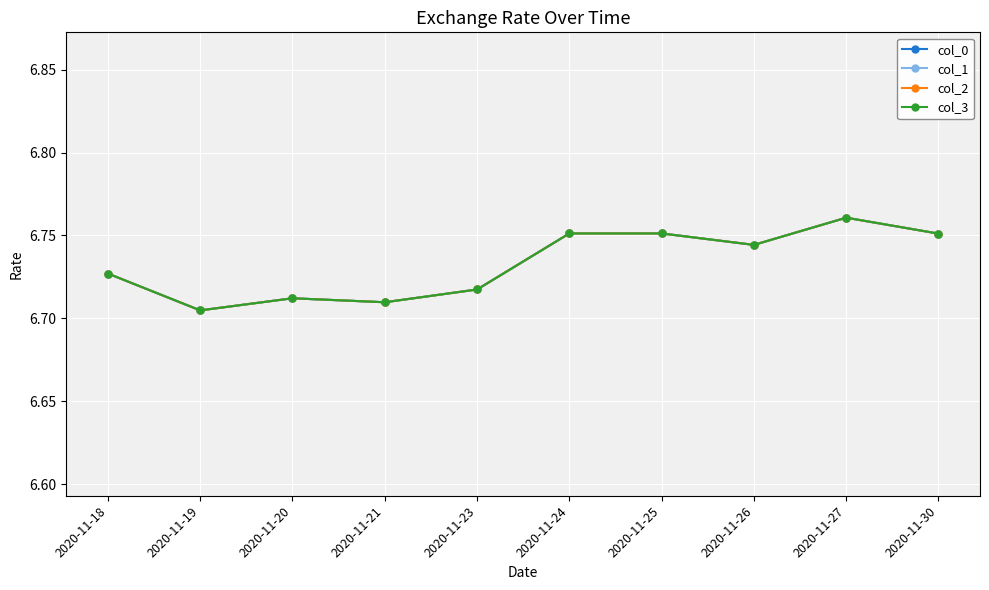

Does the chart have visible grid lines?

Yes